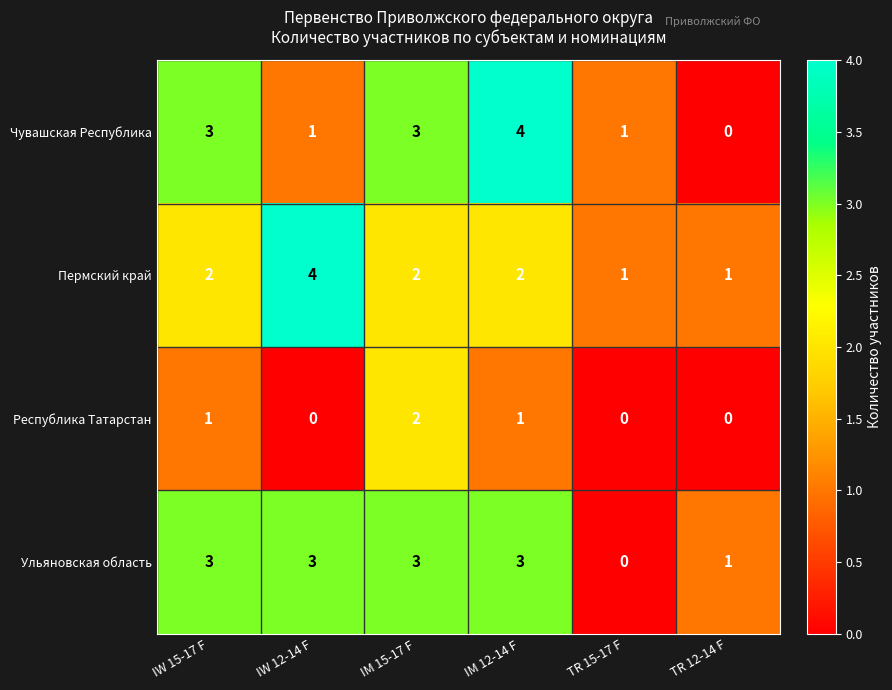

The value of Ульяновская область at IM 12-14 F is 3. True or false?

True